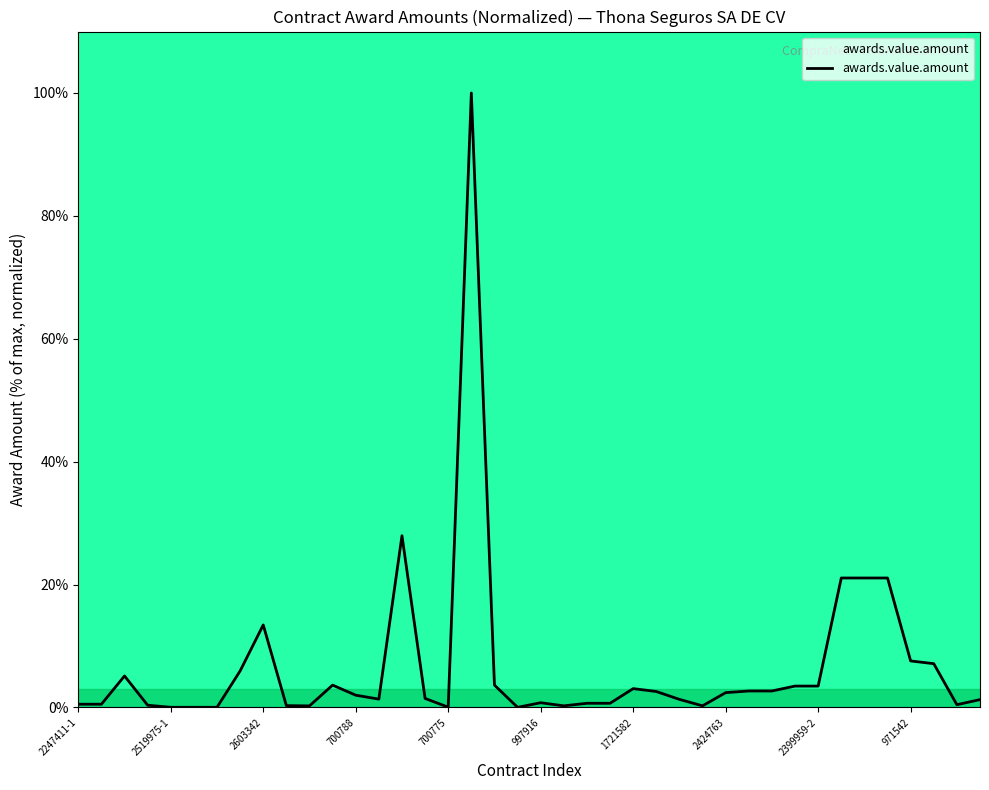

What is the greatest value displayed?

100.0